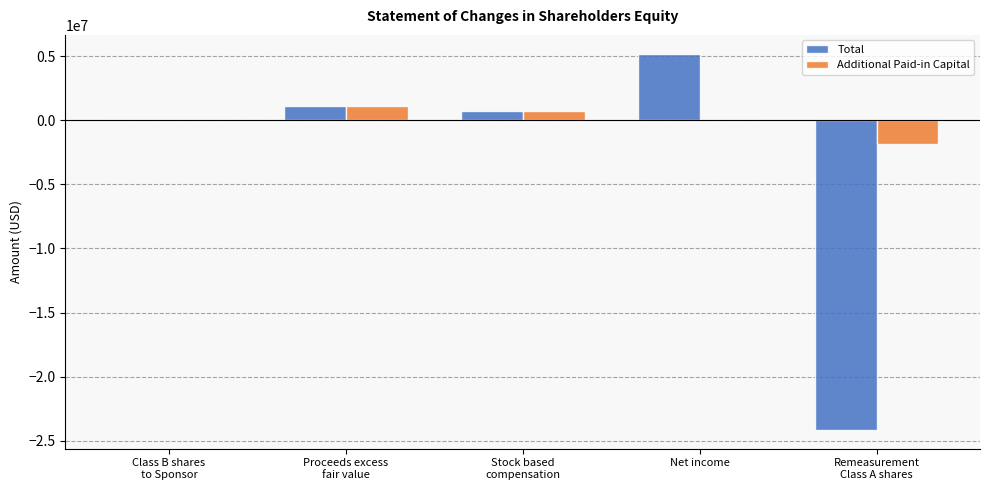

What is the maximum value shown in the chart?

5194932